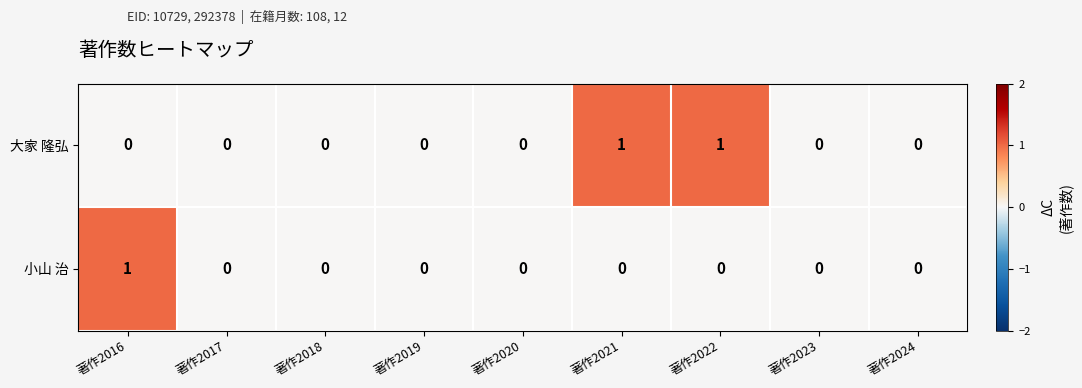

How many values in the 大家 隆弘 series exceed 0?

2